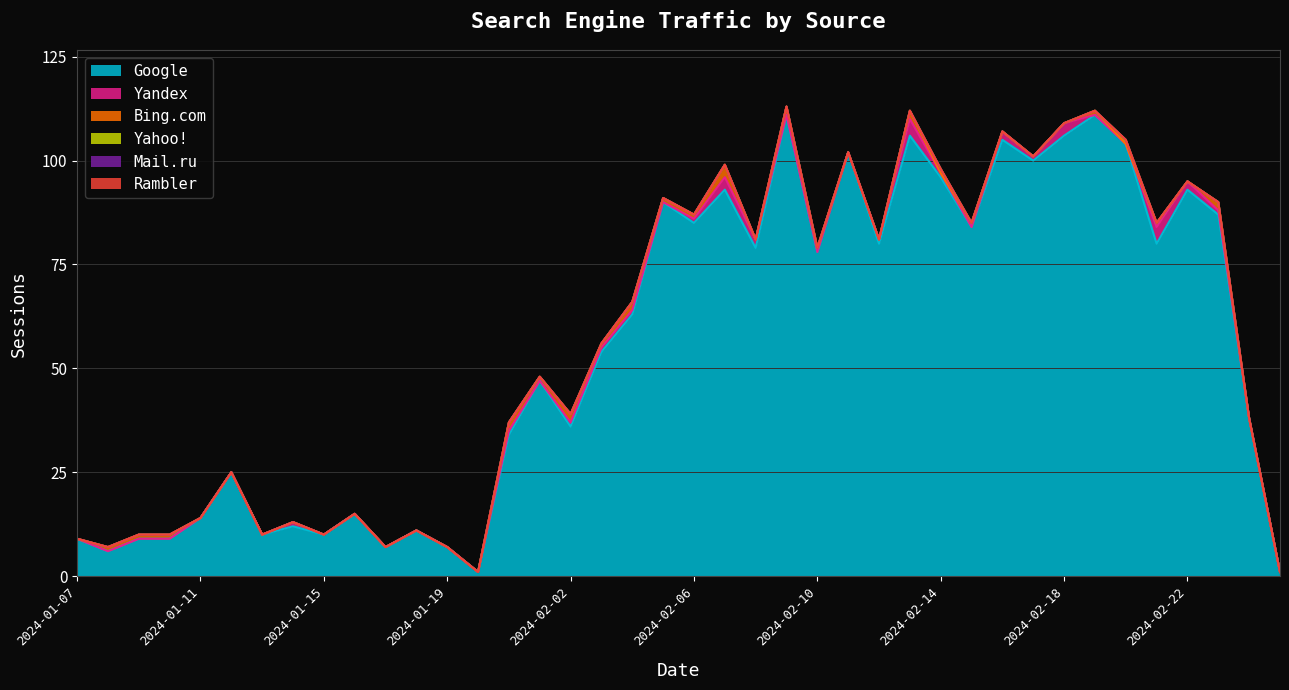

List the series in order of their peak value, lowest first.

Mail.ru, Rambler, Yahoo!, Bing.com, Yandex, Google